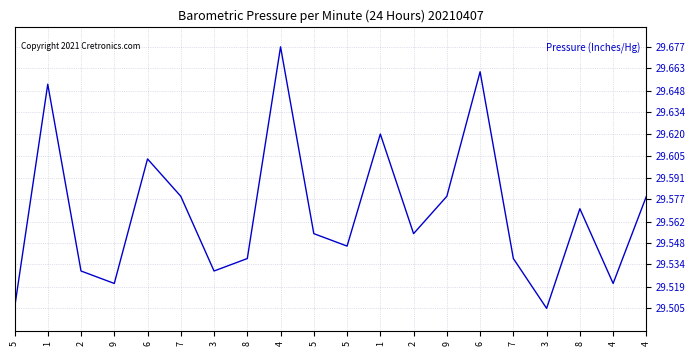

What is the greatest value displayed?

29.7